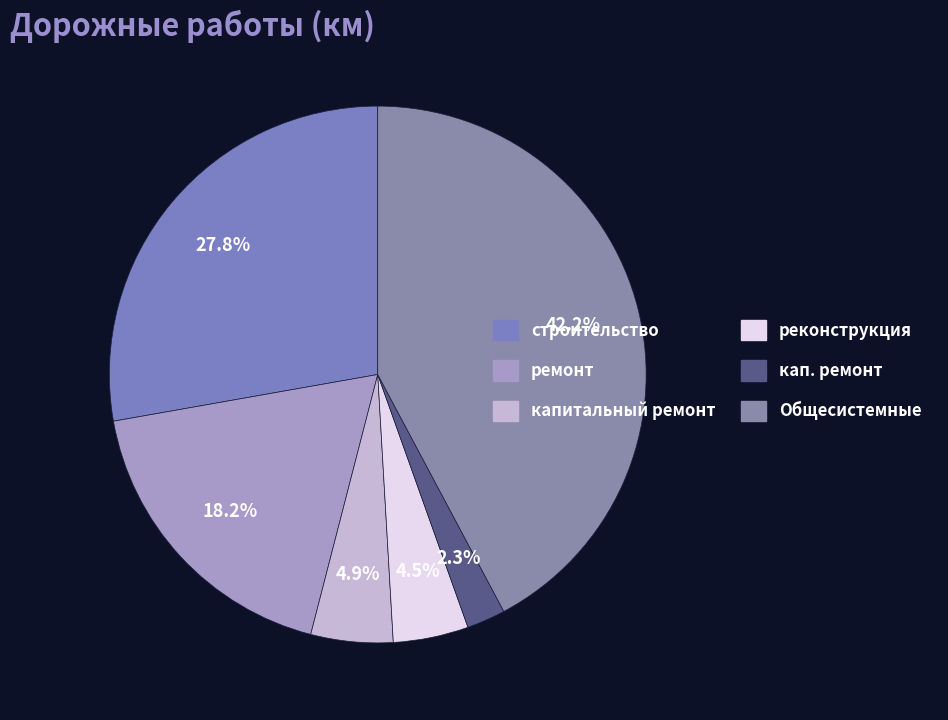

To the nearest percent, what is the difference between the Общесистемные and кап. ремонт slice percentages?

40%